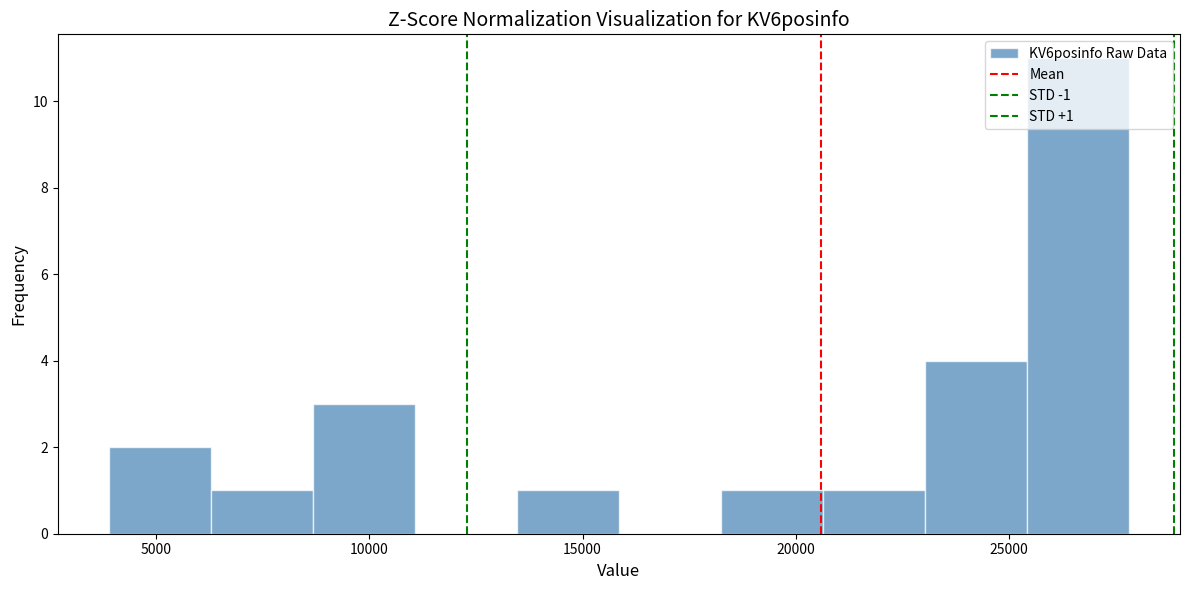

Which range on the x-axis has the tallest bar?

25500 to 28000